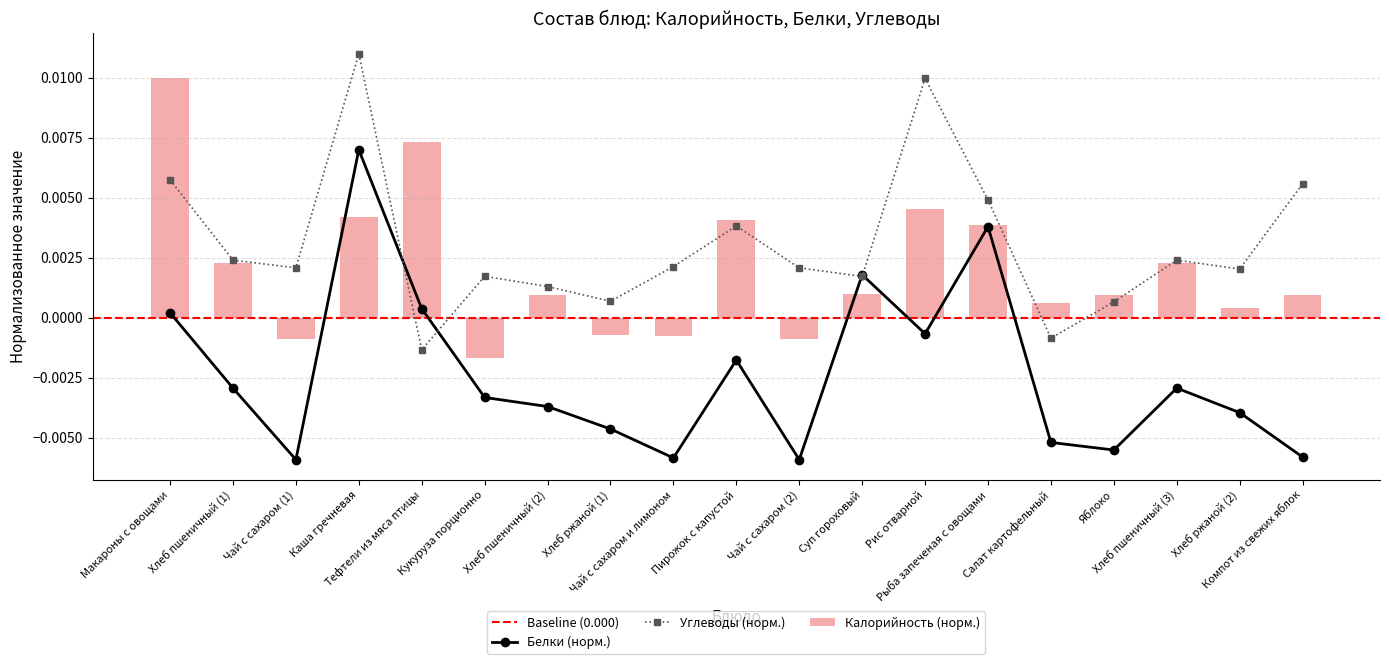

At which category does the chart reach its minimum across all series?

Чай с сахаром (1)